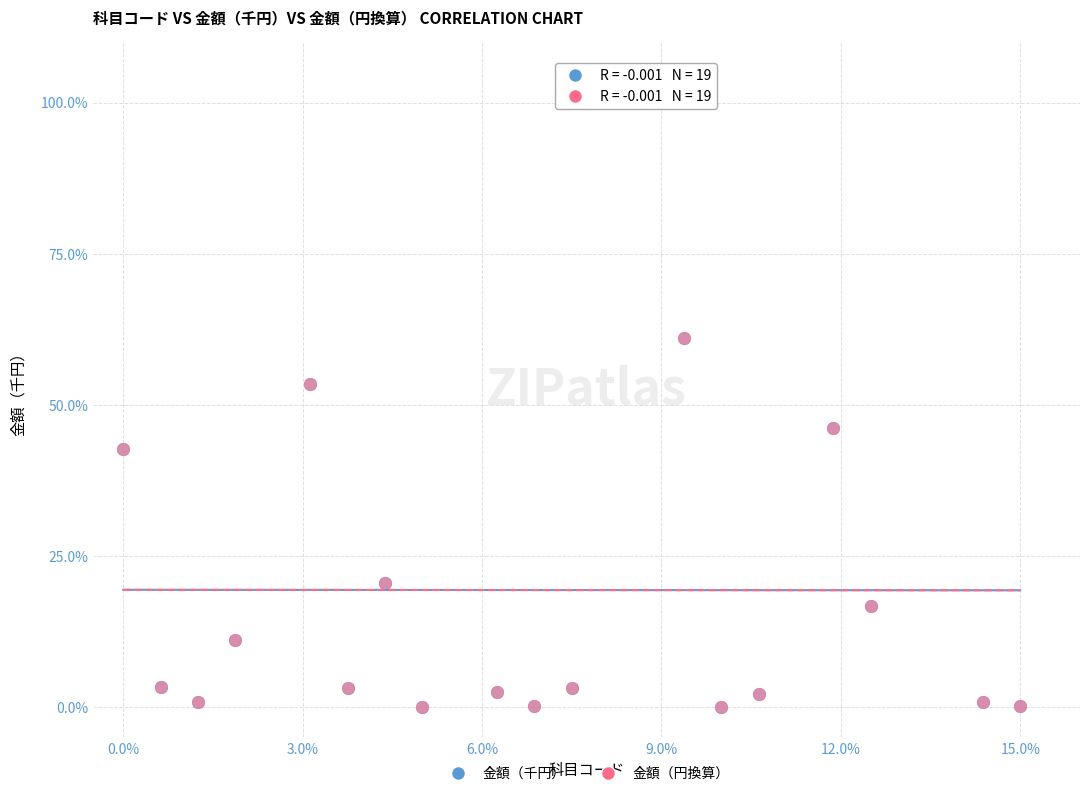

What are all the series names shown in the legend?

金額（千円）, 金額（円換算）